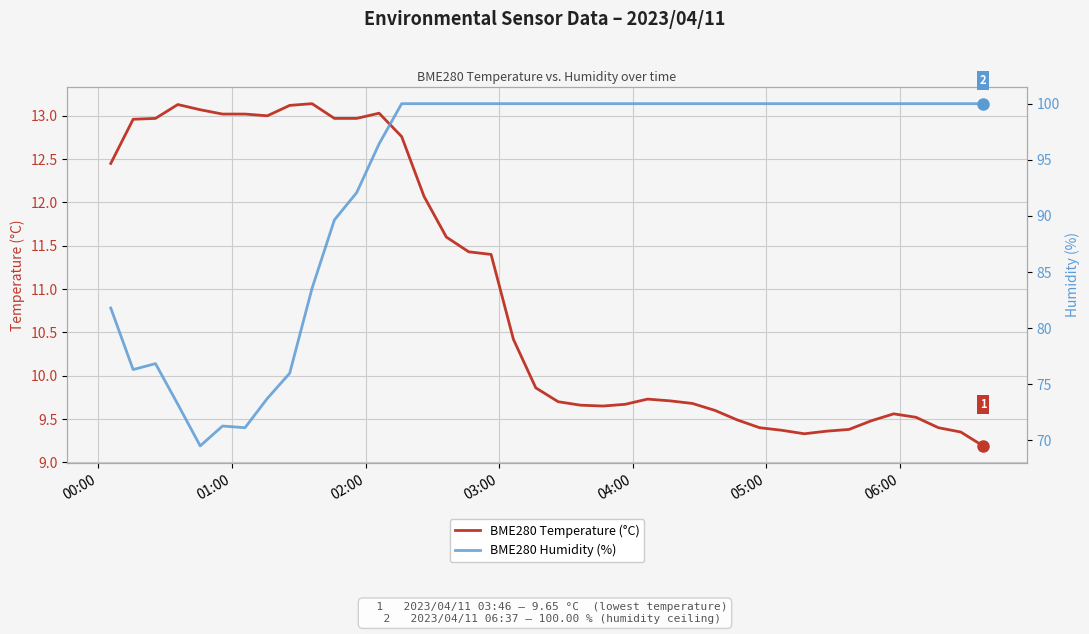

What is the lowest value of the BME280 Temperature (°C) series?

9.2